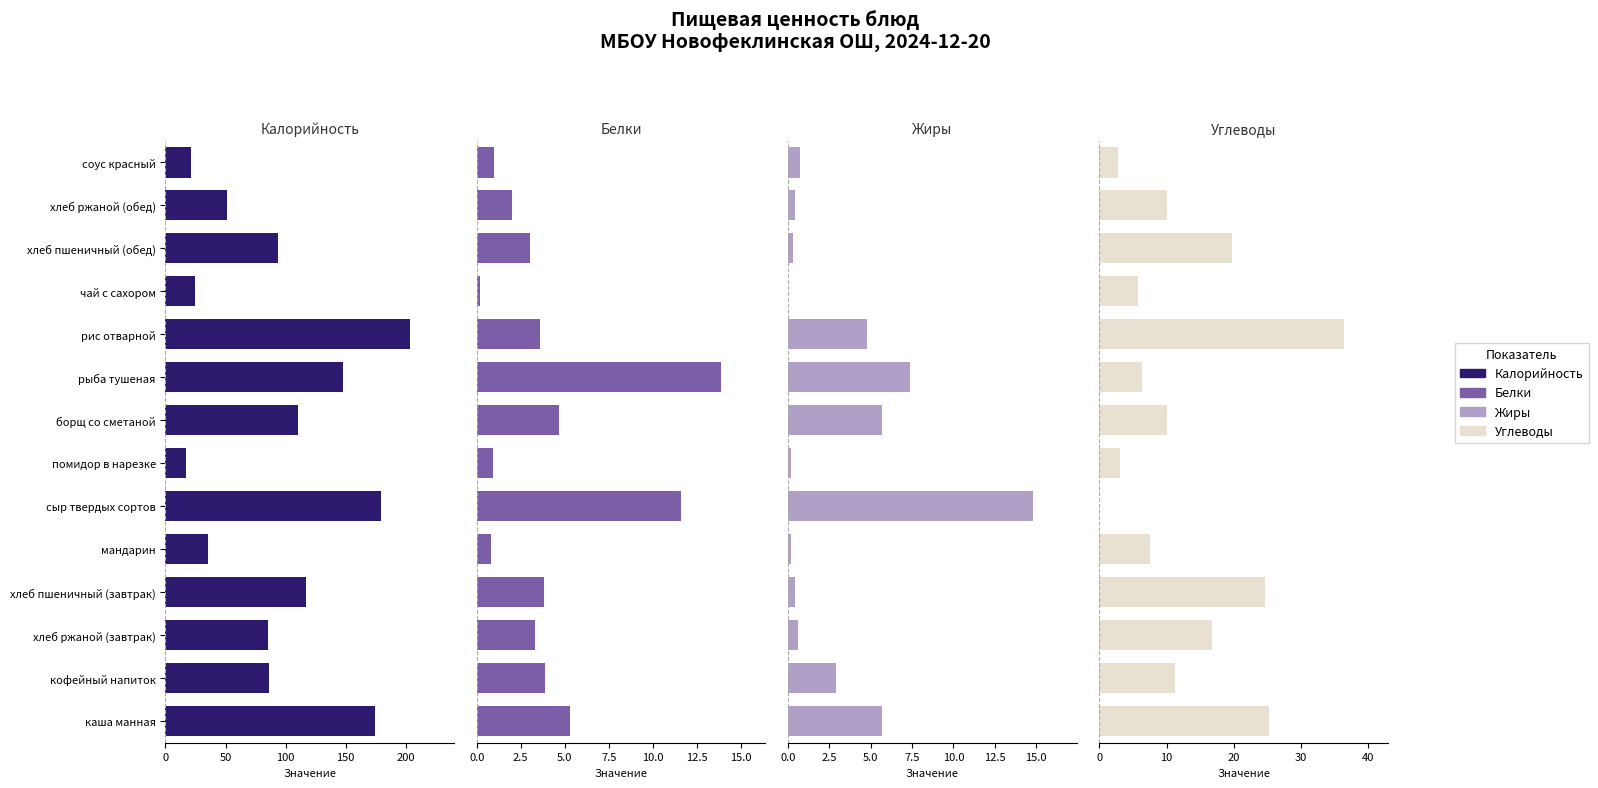

Reading left to right, list all the values displayed in this chart.

Калорийность: 174.2	86.0	85.4	117.2	35.0	179.2	17.1	110.4	147.3	203.5	24.2	93.8	51.2	21.2
Белки: 5.3	3.9	3.3	3.8	0.8	11.6	0.9	4.7	13.9	3.6	0.2	3.0	2.0	1.0
Жиры: 5.7	2.9	0.6	0.4	0.2	14.8	0.2	5.7	7.4	4.8	0.0	0.3	0.4	0.7
Углеводы: 25.3	11.2	16.7	24.6	7.5	0.0	3.0	10.1	6.3	36.4	5.8	19.7	10.0	2.7